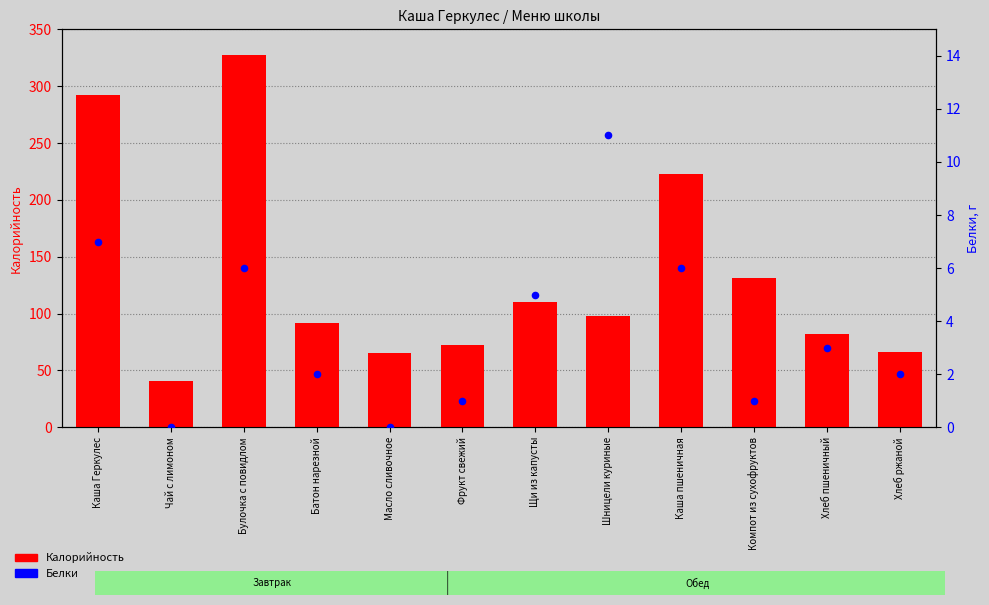

Which series has the largest Y range (max minus min)?

Калорийность